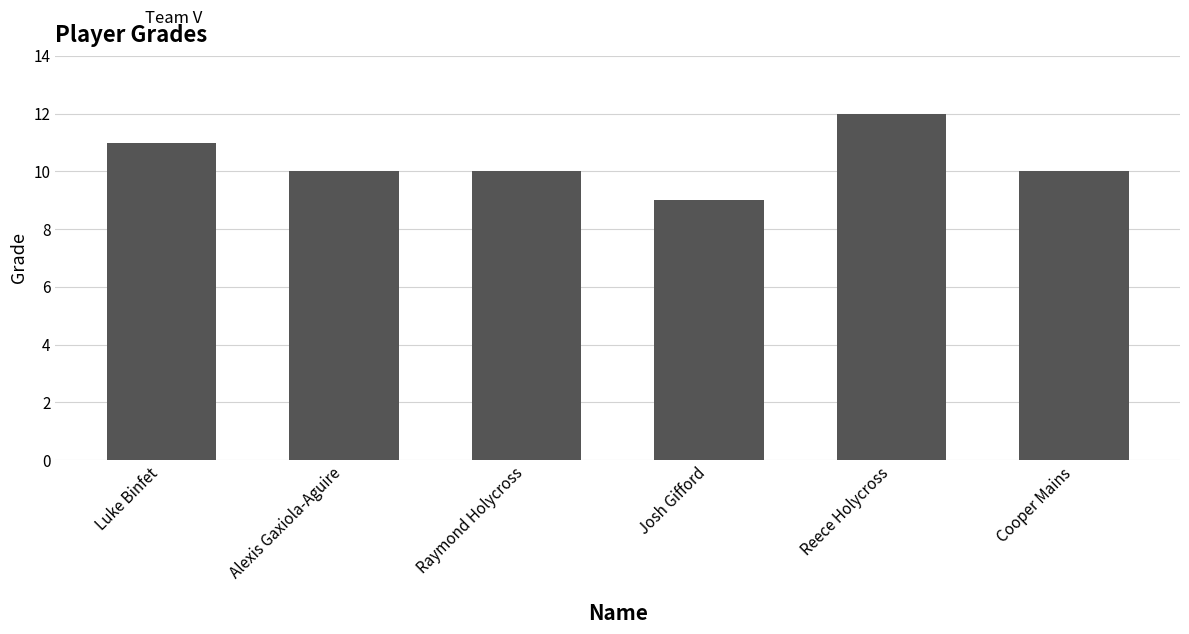

What value does the data have at Josh Gifford?

9